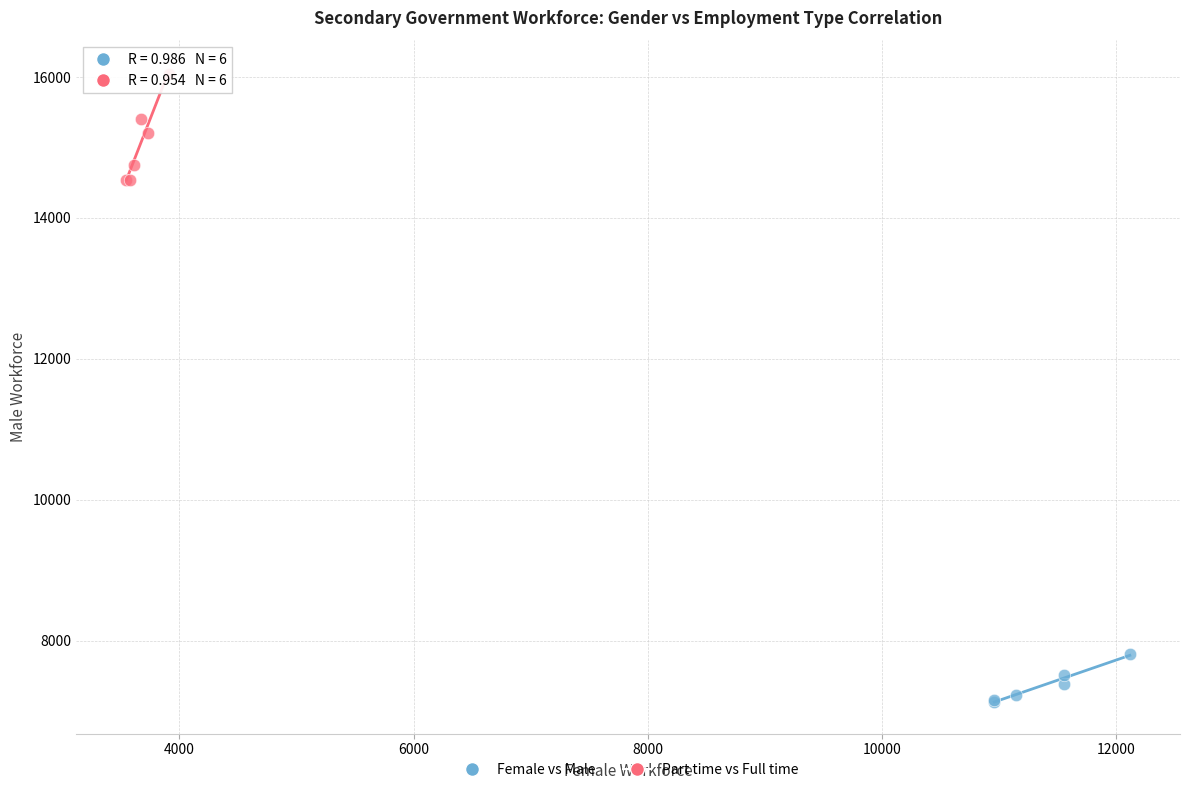

Which series reaches the maximum Y coordinate?

Part time vs Full time